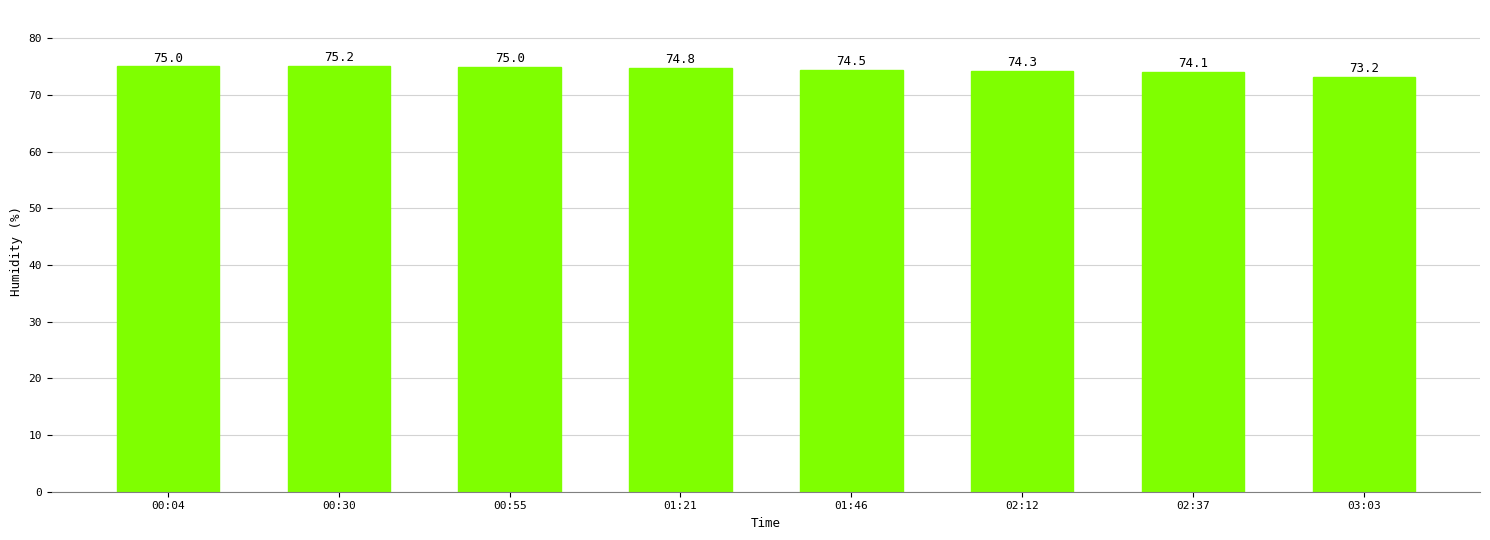

What is the approximate value at 03:03?

73.2